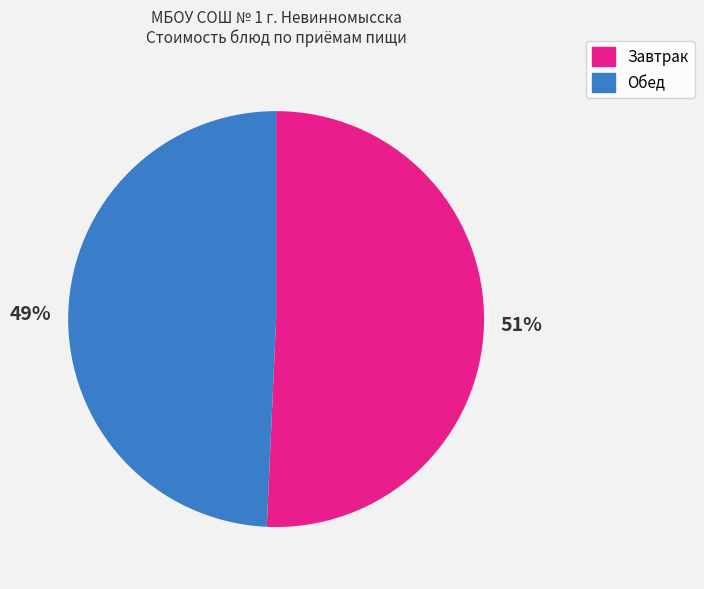

To the nearest percent, what is the average slice percentage?

50%